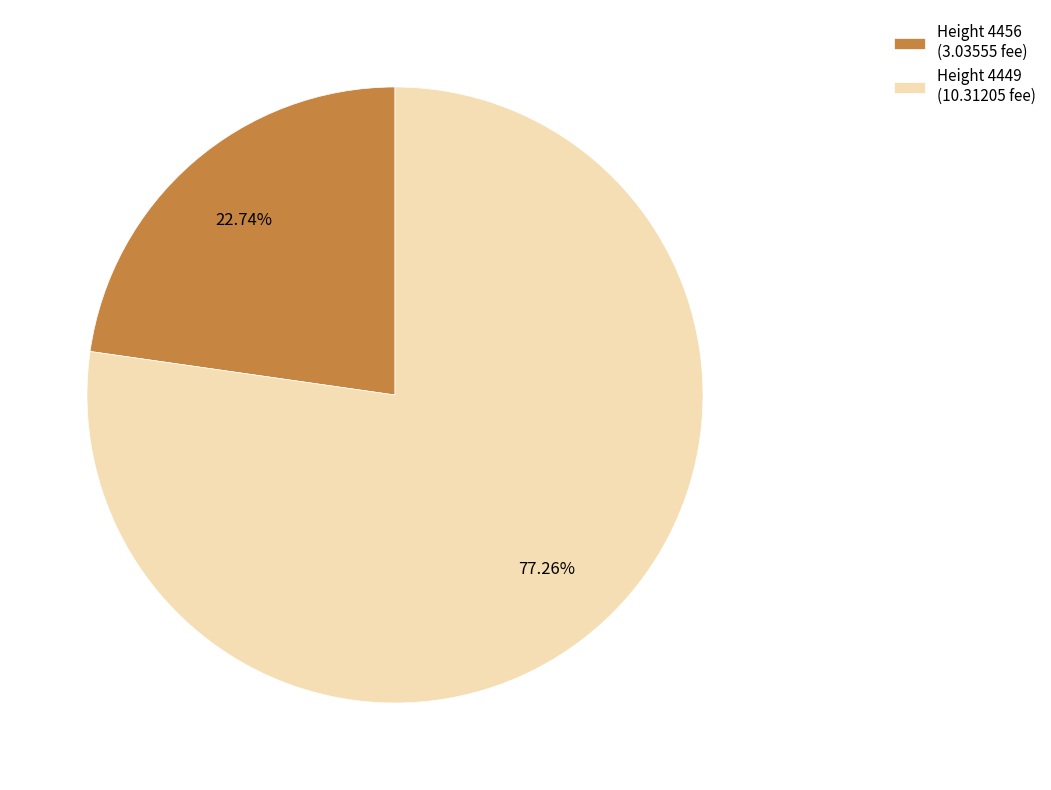

Which slice is the largest?

Height 4449 (10.31205 fee)